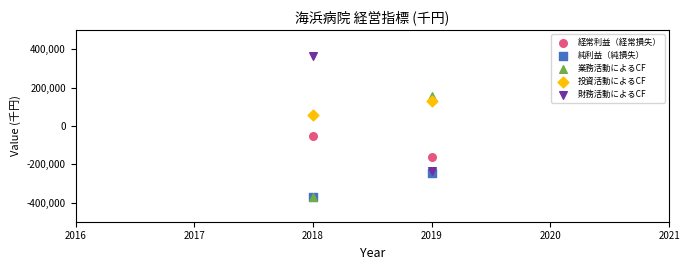

What are all the series names shown in the legend?

経常利益（経常損失）, 純利益（純損失）, 業務活動によるCF, 投資活動によるCF, 財務活動によるCF